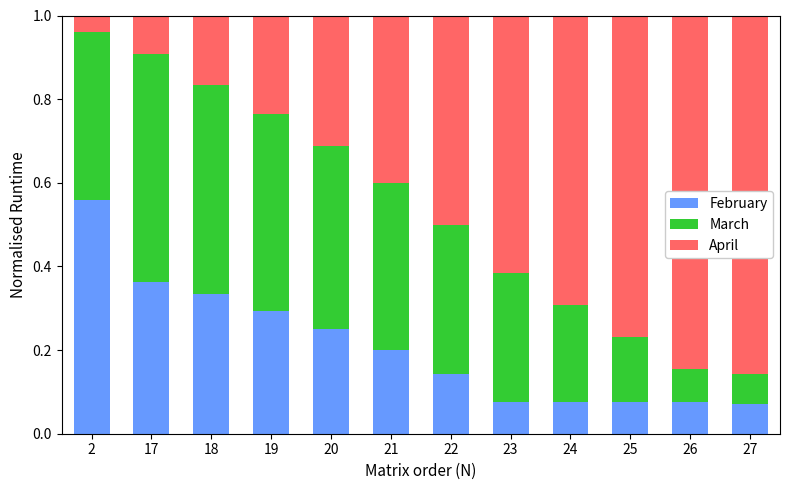

What is the sum of all February values?

2.5